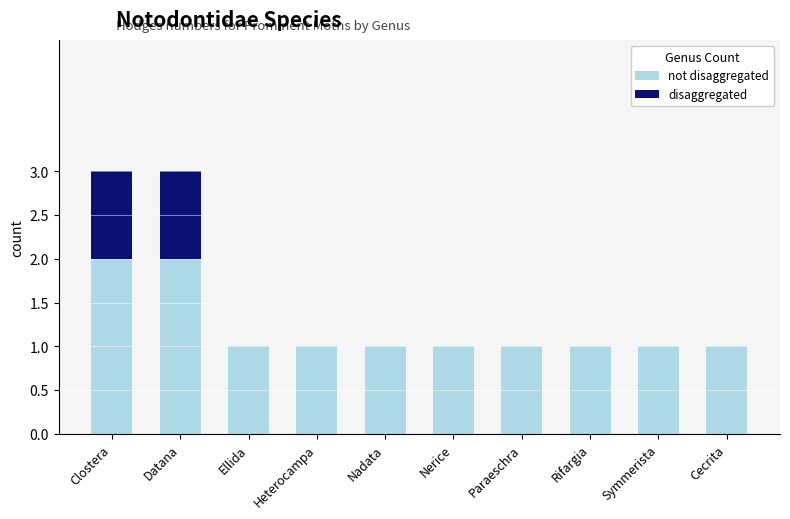

At how many categories does at least one series exceed 1?

2